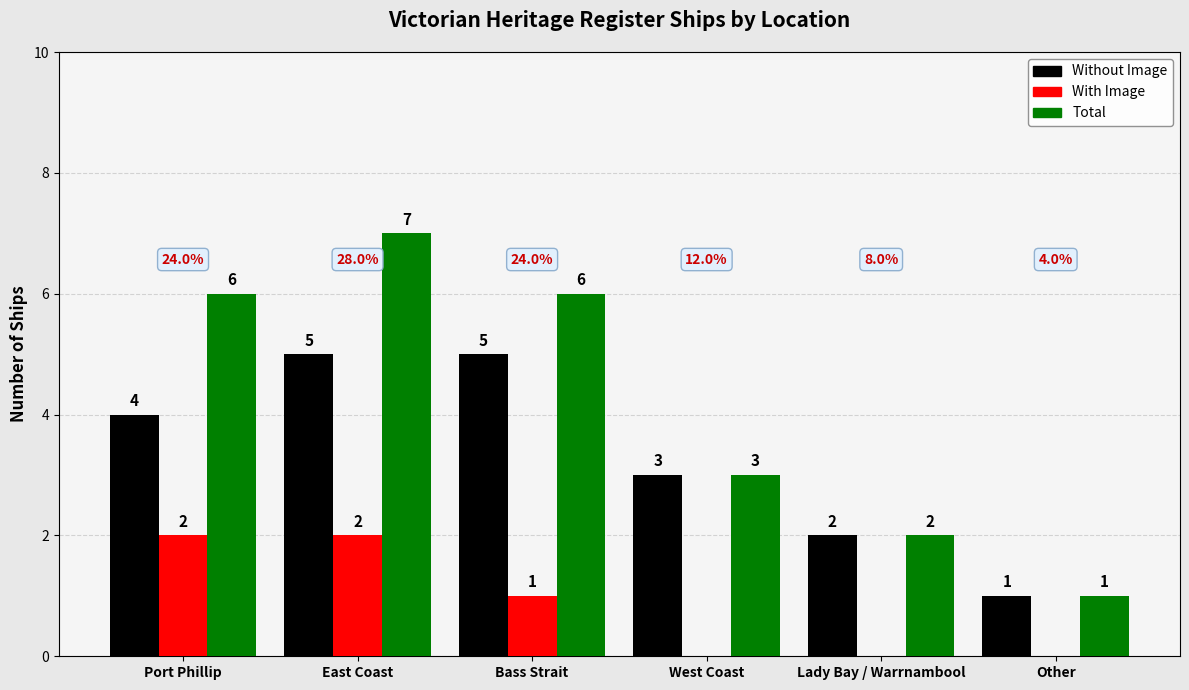

Count the number of categories in the chart.

6